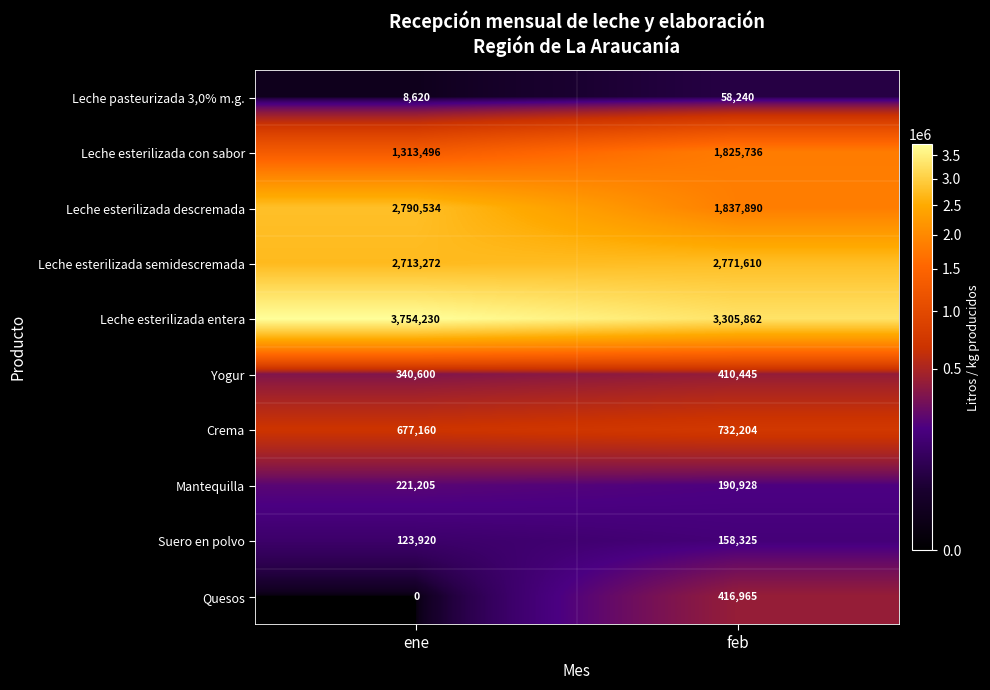

What is the lowest value of the Yogur series?

340600